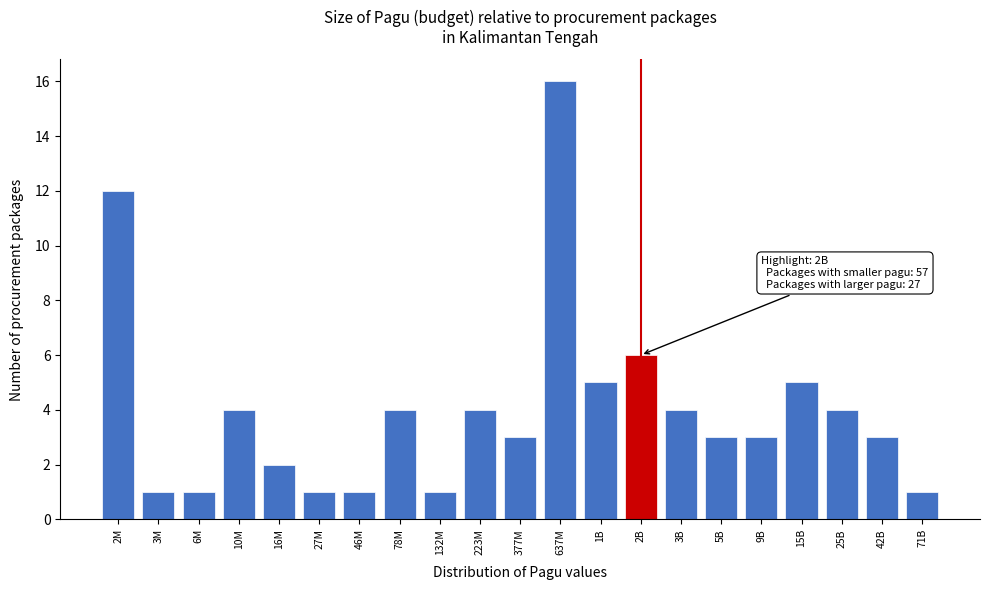

Reading left to right, list all the values displayed in this chart.

12	1	1	4	2	1	1	4	1	4	3	16	5	6	4	3	3	5	4	3	1